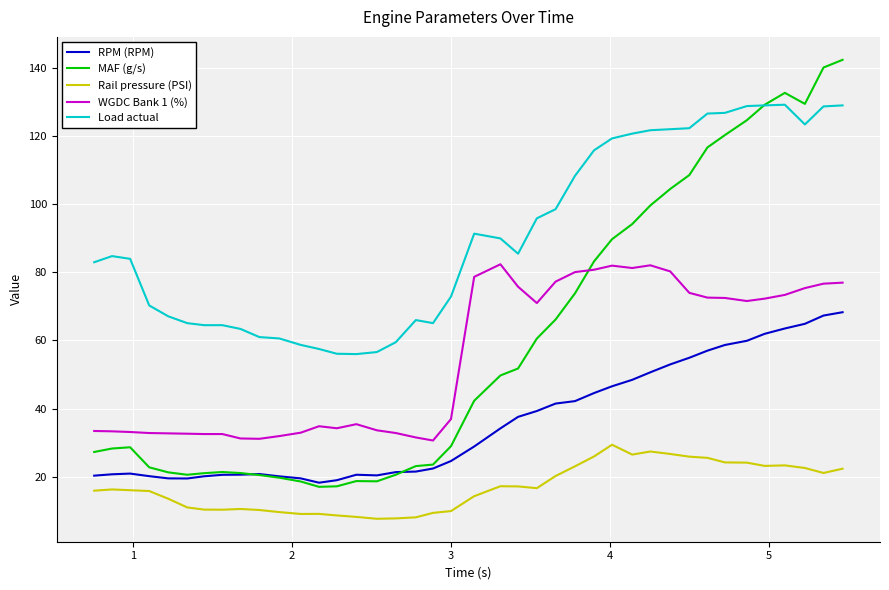

What is the smallest value displayed?

7.6